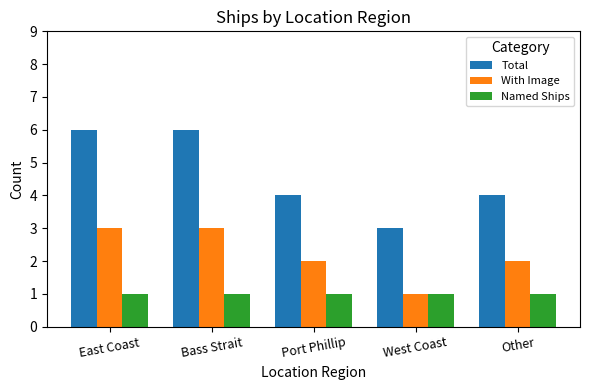

What is the total value across all series at Port Phillip?

7